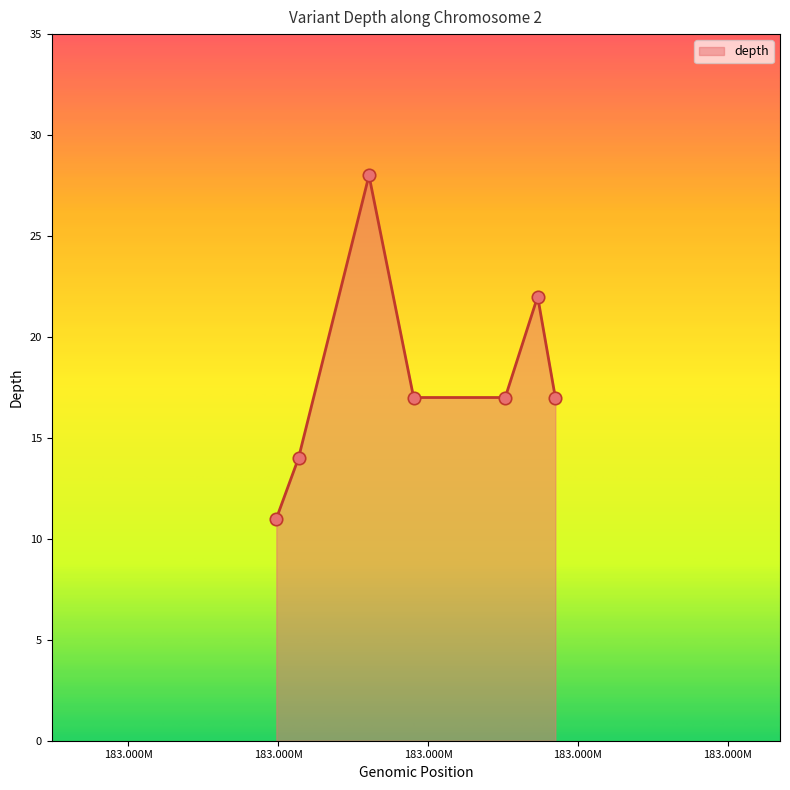

What is the maximum value shown in the chart?

28